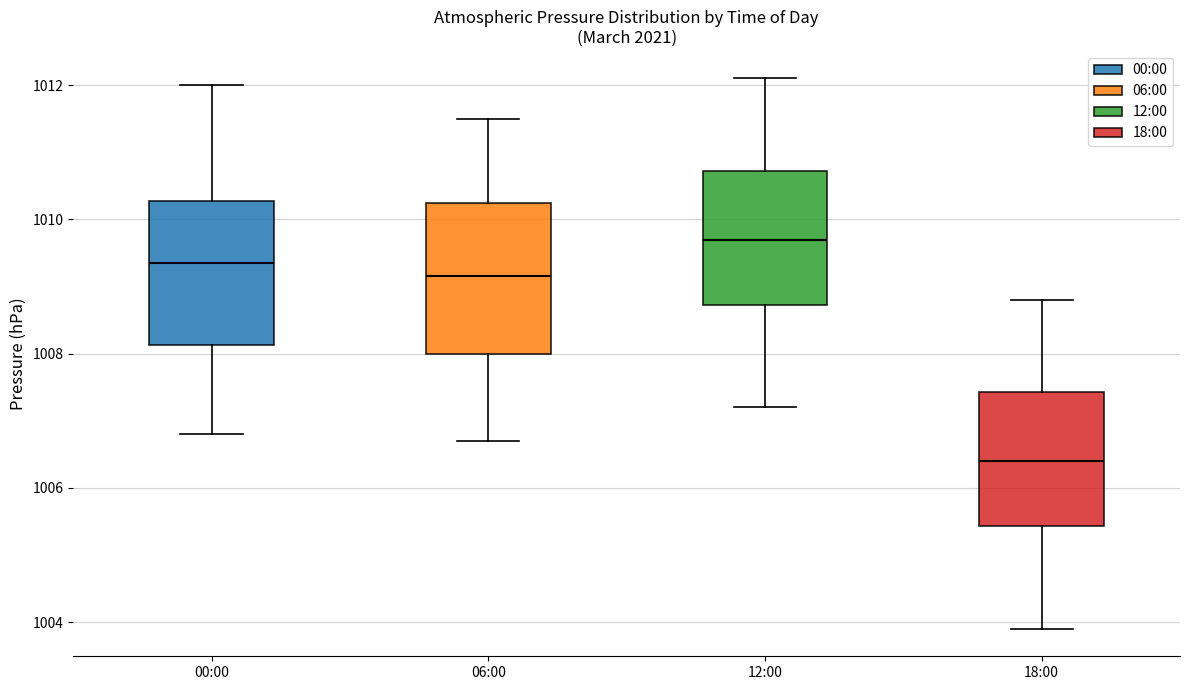

Which box has the highest median line?

12:00